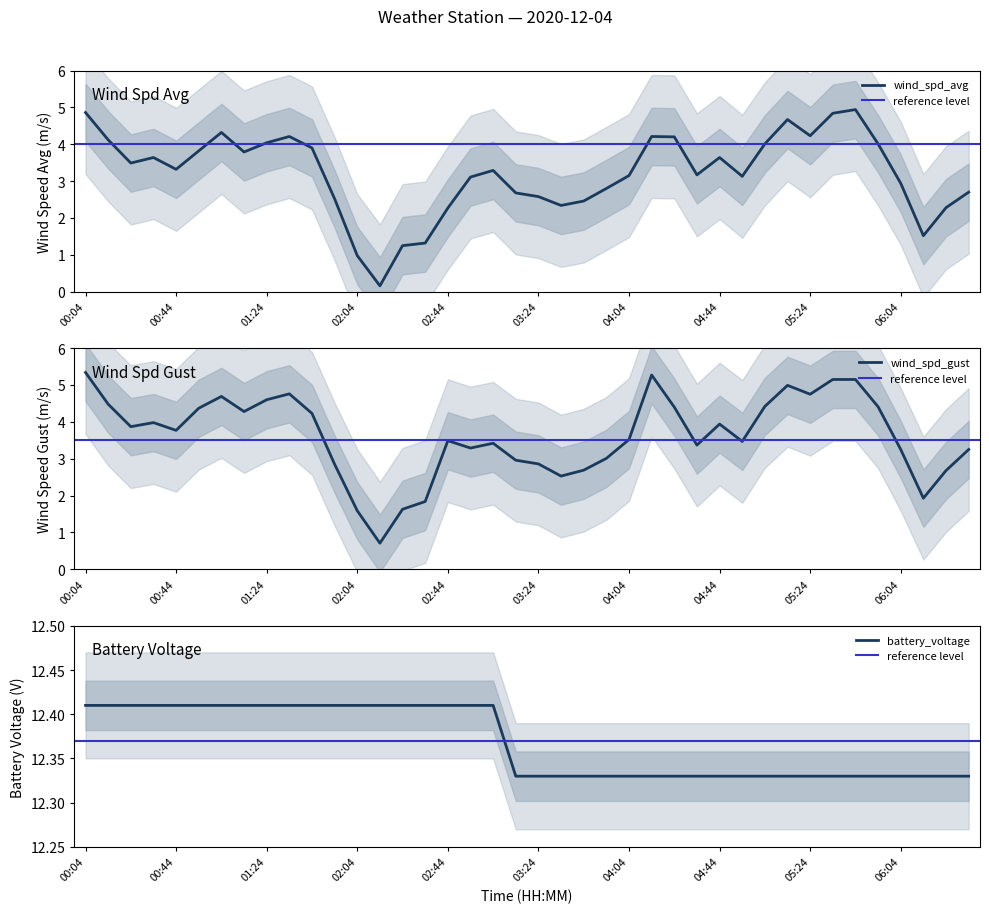

What is the label of the 31st point from the left?

05:04